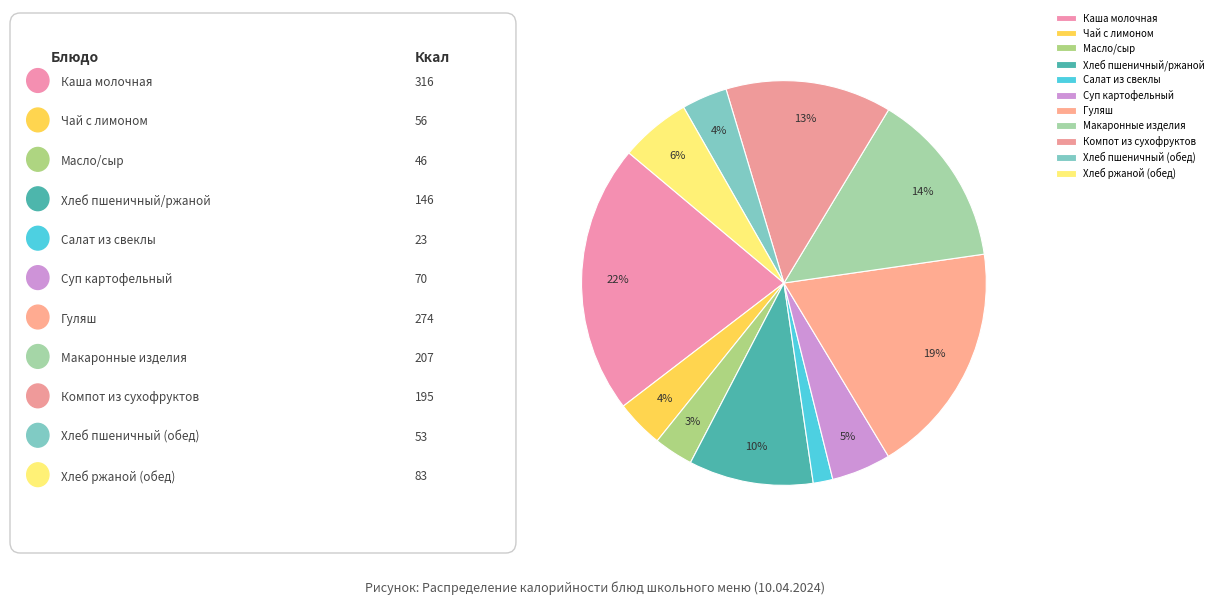

The Масло/сыр slice represents 14% of the pie. True or false?

False